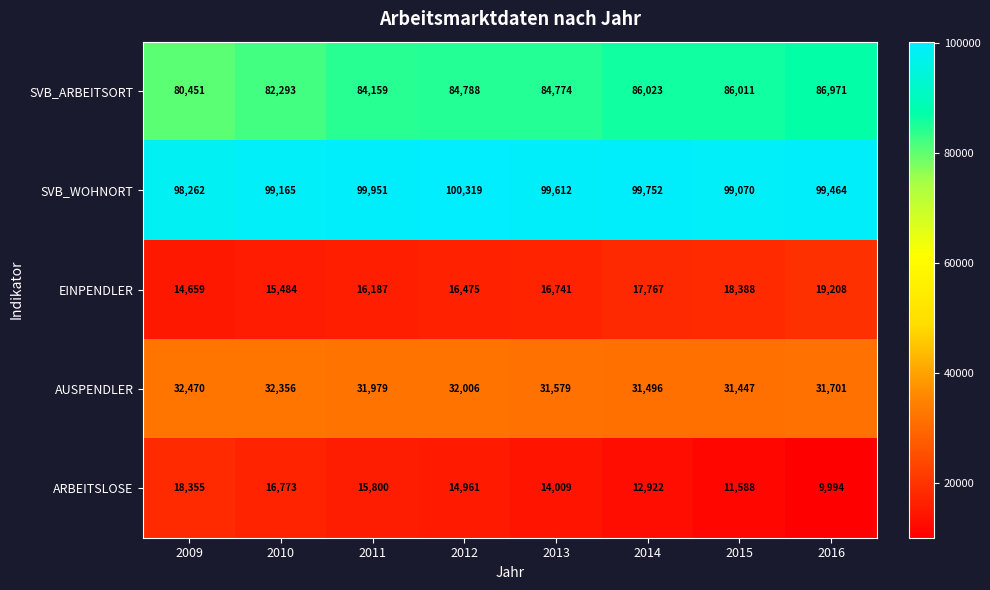

List the series in order of their peak value, highest first.

SVB_WOHNORT, SVB_ARBEITSORT, AUSPENDLER, EINPENDLER, ARBEITSLOSE